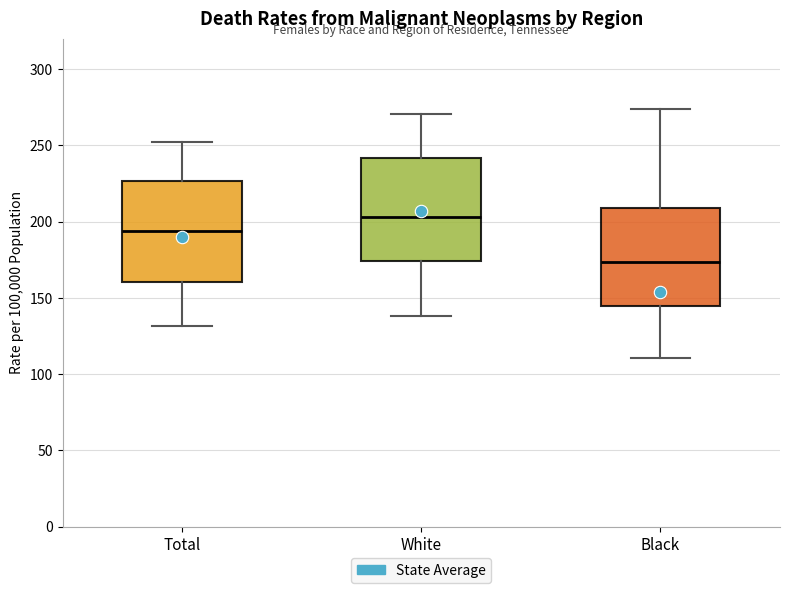

Which box's median line is the highest?

White